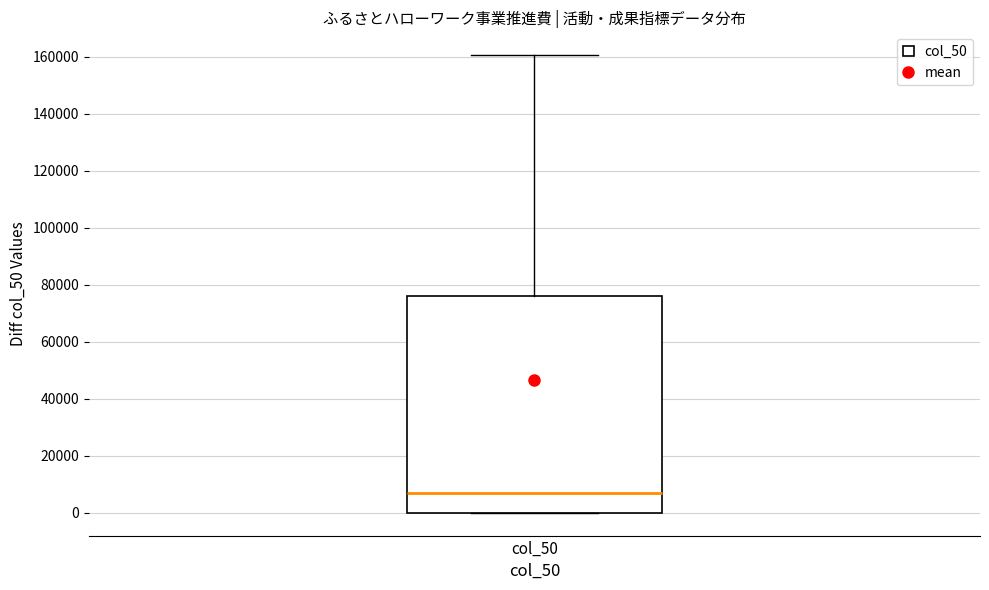

Read this box plot against the y-axis: the position of the median line, the range covered by the box, and the ends of both whiskers. The values are not printed on the chart, so give them approximately, as read against the axis.

median 6000, box 0 to 76000, whiskers 0 to 160000